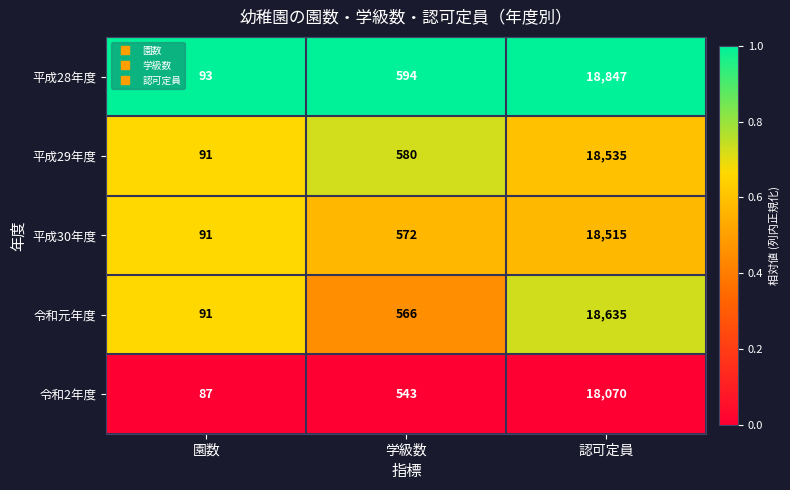

What is the maximum value shown in the chart?

18847